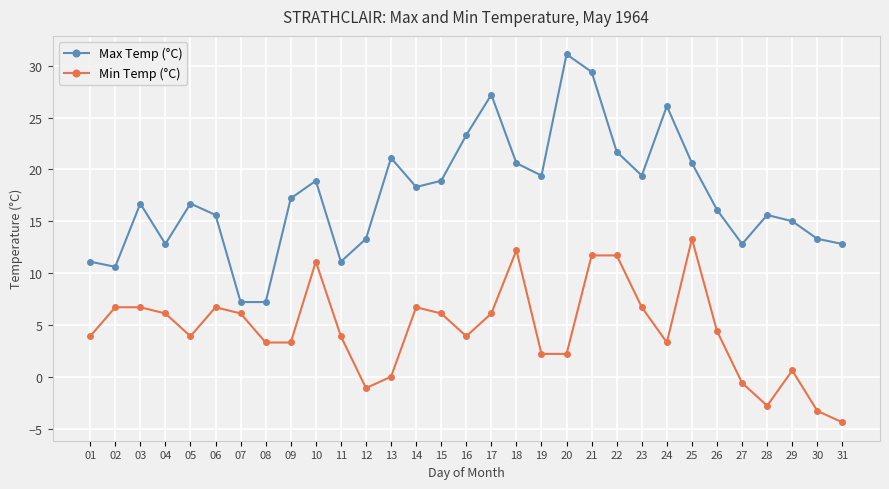

Which category has the lowest value in the Min Temp (°C) series?

31